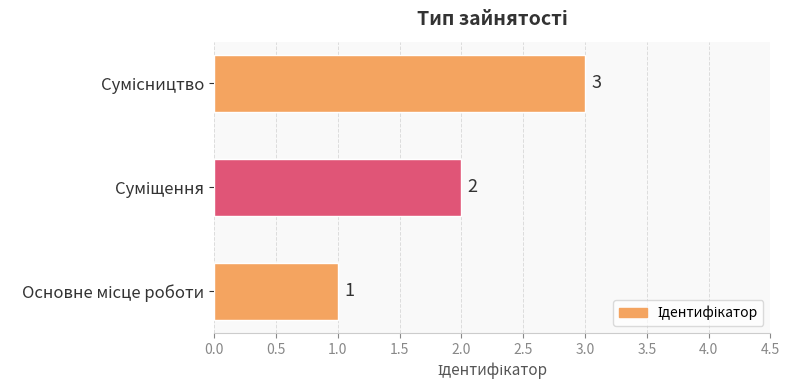

How many values are between 1 and 3?

3